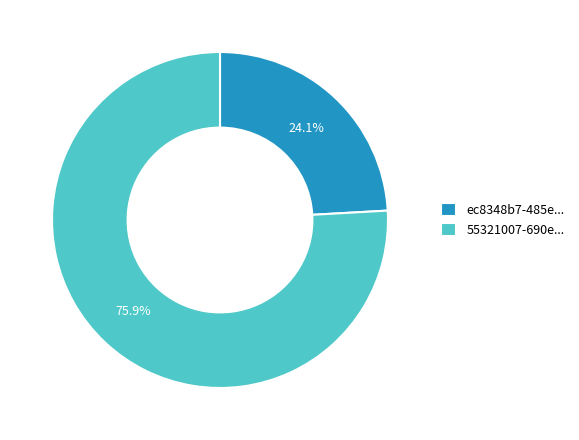

How much of the chart is everything except 55321007-690e...?

24.1%